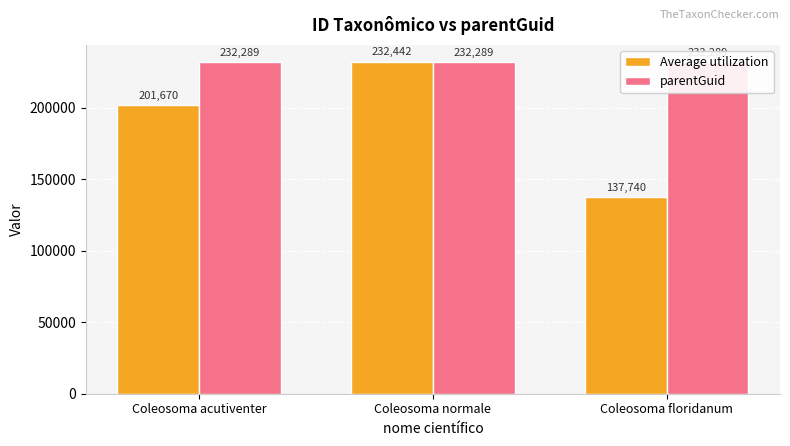

What is the average value of the parentGuid series?

232289